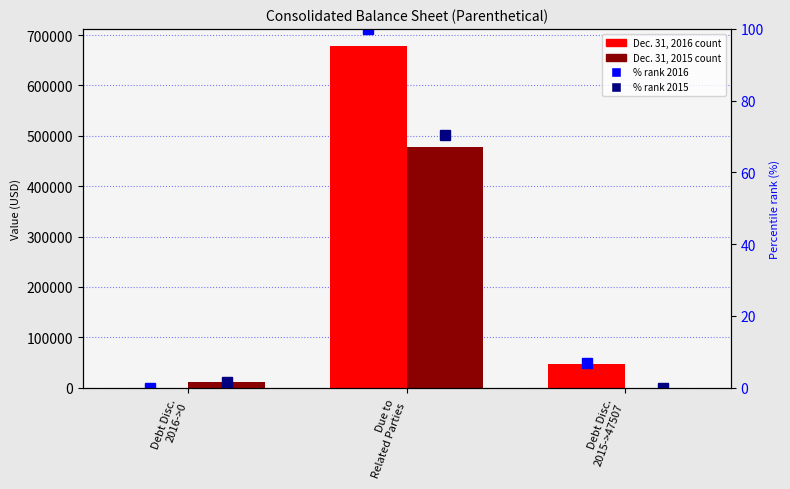

Which series has the largest range (max minus min)?

Dec. 31, 2016